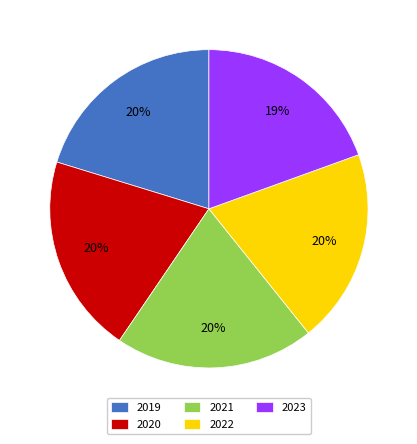

Does 2021 account for over 50% of the chart?

No